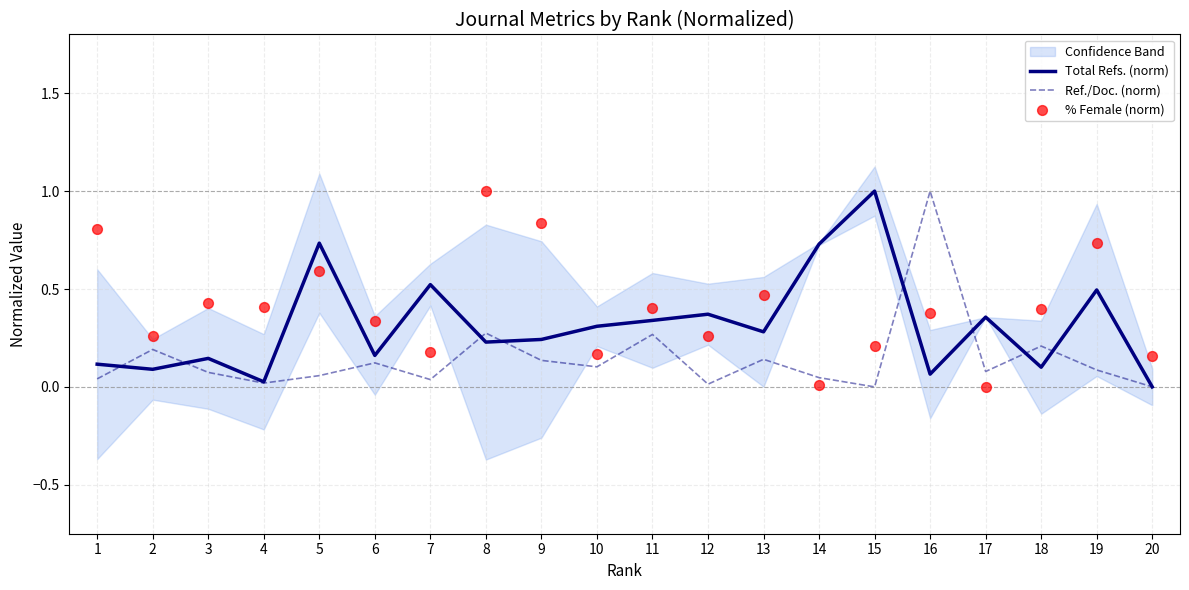

At which category is the sum across all series the highest?

8